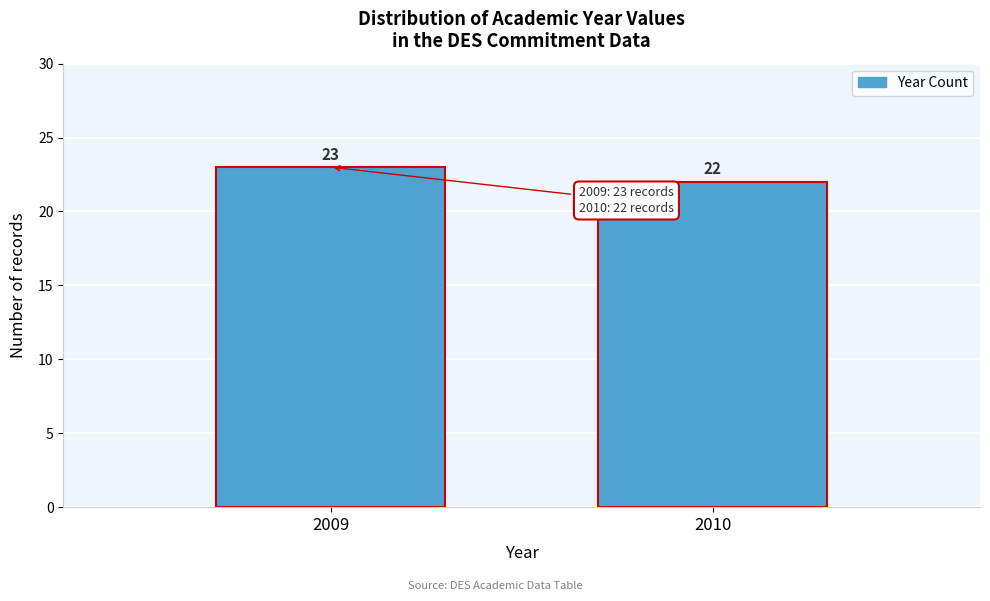

Reading right to left, extract all data points from this chart.

22	23